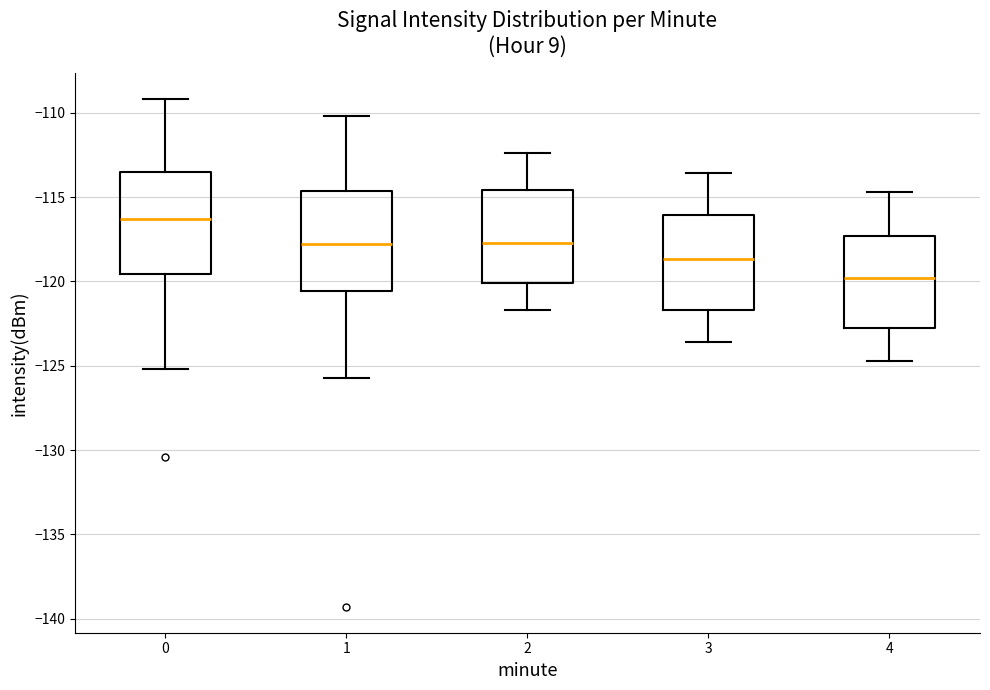

Reading left to right, transcribe this box plot: for each box, give where its median line is, the range the box spans, and where its two whiskers end, as read against the y-axis. The values are not printed on the chart, so give them approximately, as read against the axis.

0: median -116.5, box -119.5 to -113.5, whiskers -125.0 to -109.0
1: median -118.0, box -120.5 to -114.5, whiskers -125.5 to -110.0
2: median -117.5, box -120.0 to -114.5, whiskers -121.5 to -112.5
3: median -118.5, box -121.5 to -116.0, whiskers -123.5 to -113.5
4: median -120.0, box -123.0 to -117.5, whiskers -124.5 to -114.5